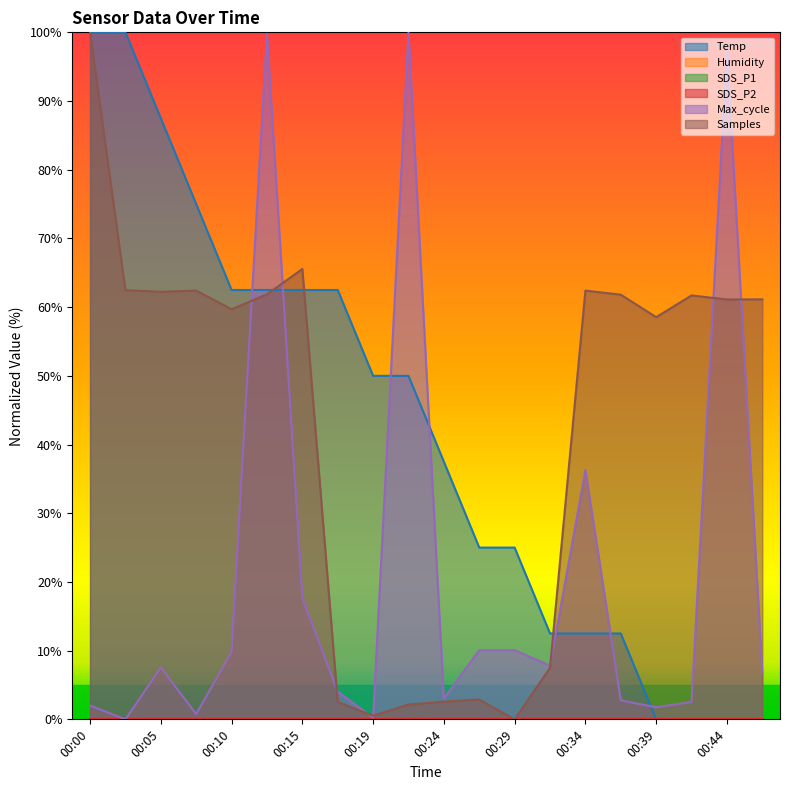

What is the total value across all series at 00:29?

35.1